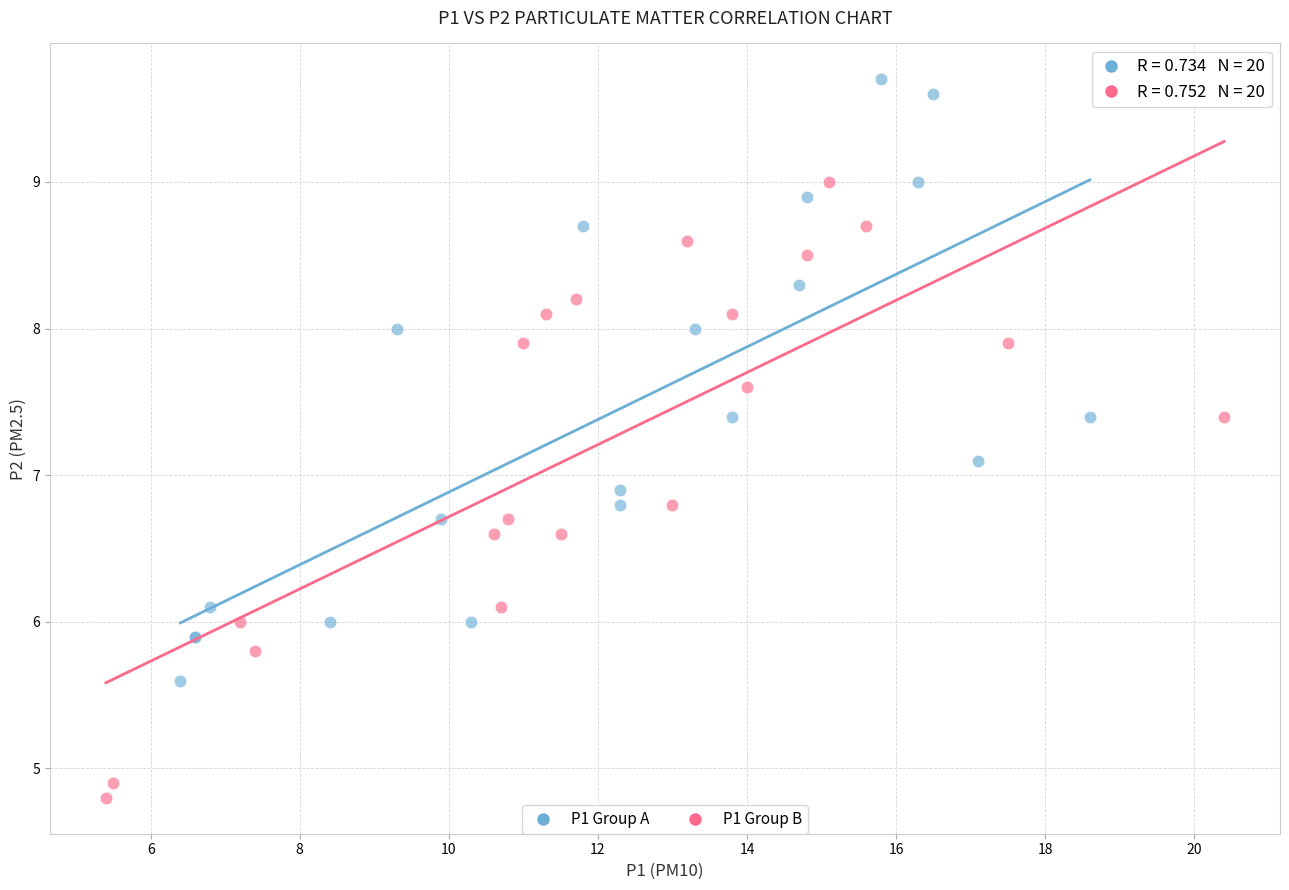

Which series contains the lowest Y value?

P1 Group B